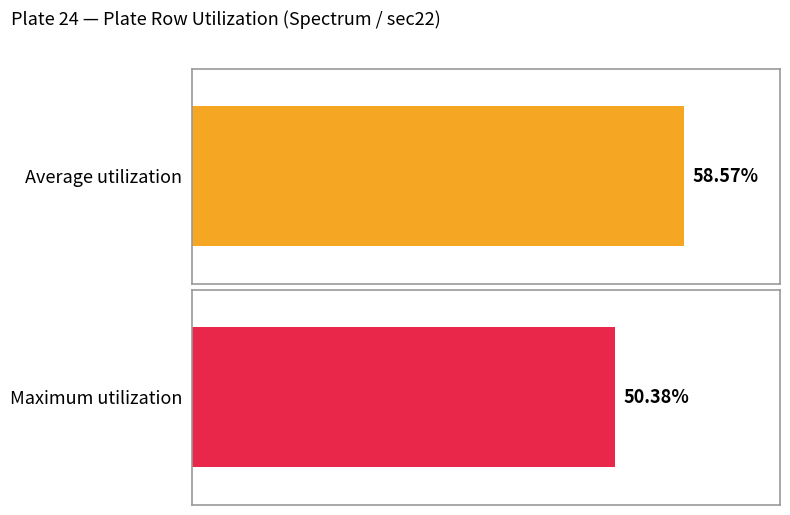

Is it true that Average utilization equals 0.6 at H?

True